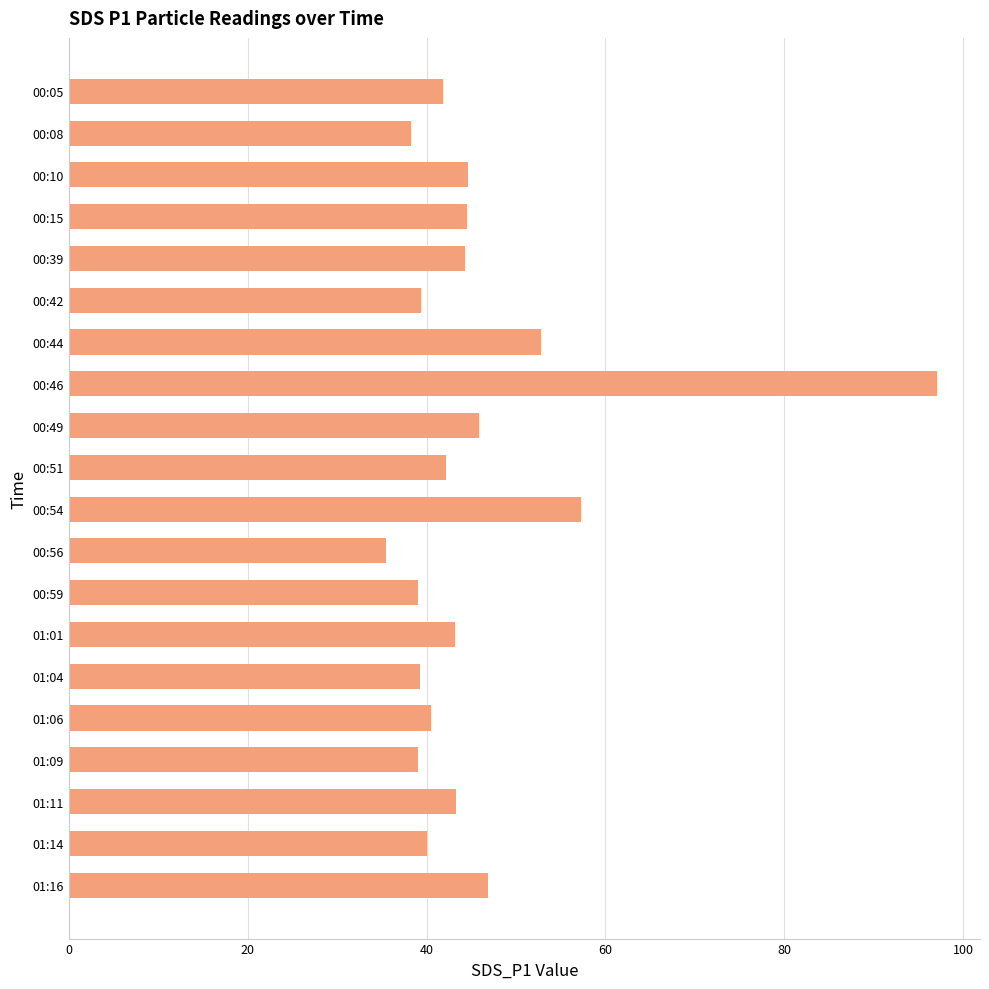

Is it true that the value at 01:11 is 43.3?

True